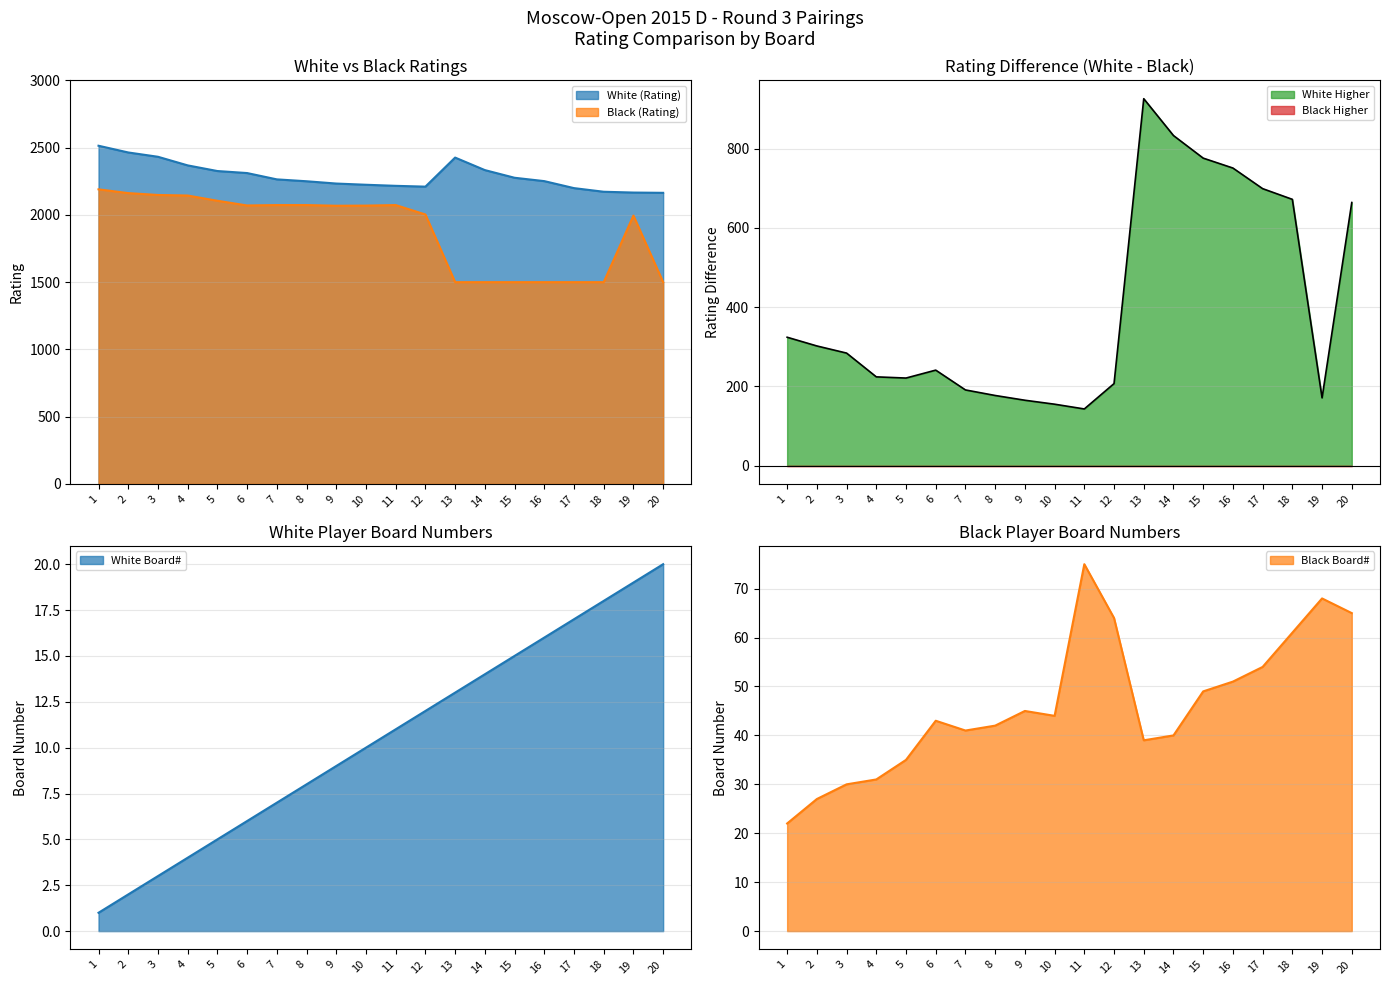

Is it true that Black (Rating) equals 2073 at 11?

True